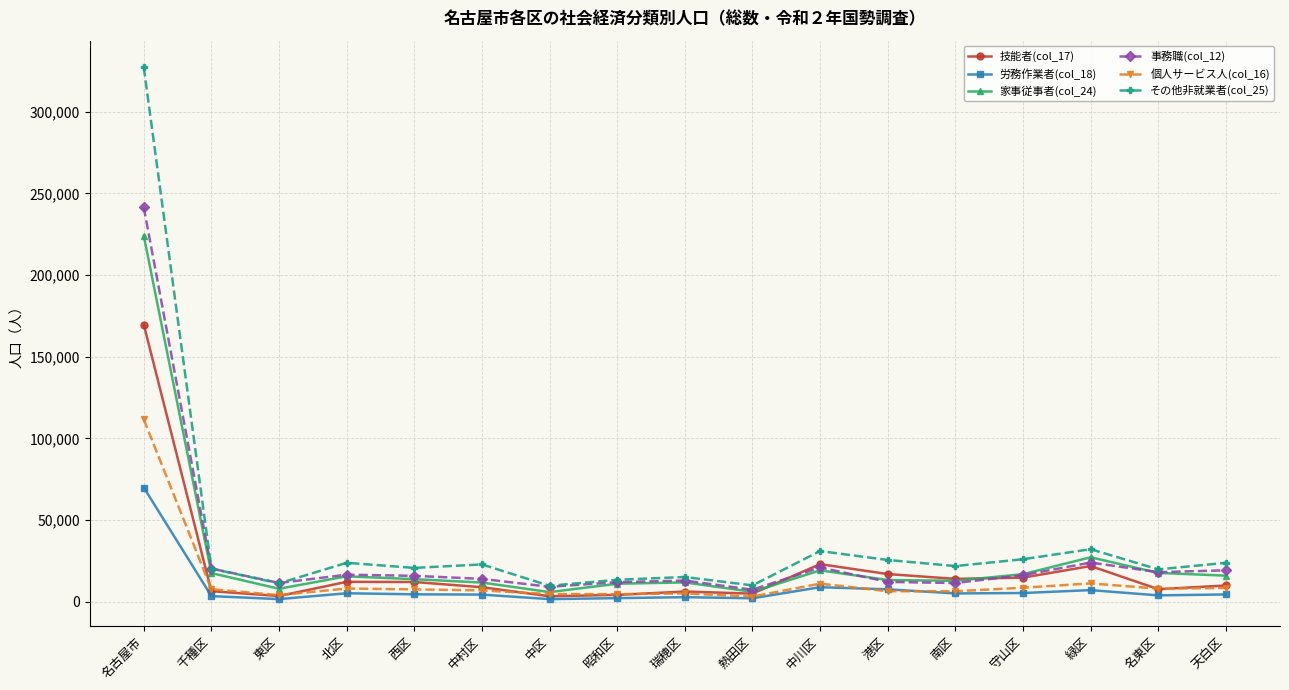

At which category does その他非就業者(col_25) reach its first local valley?

東区